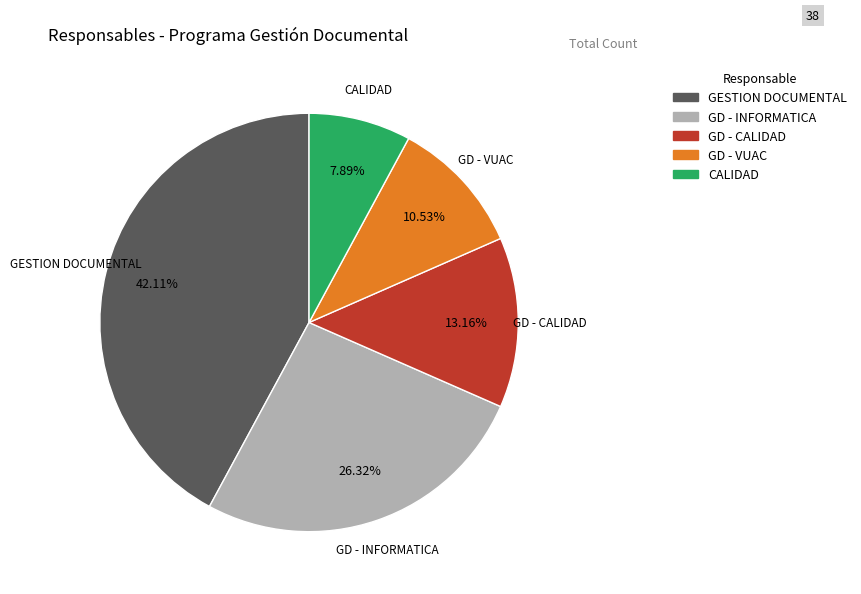

Rank the categories by value from highest to lowest.

GESTION DOCUMENTAL, GD - INFORMATICA, GD - CALIDAD, GD - VUAC, CALIDAD